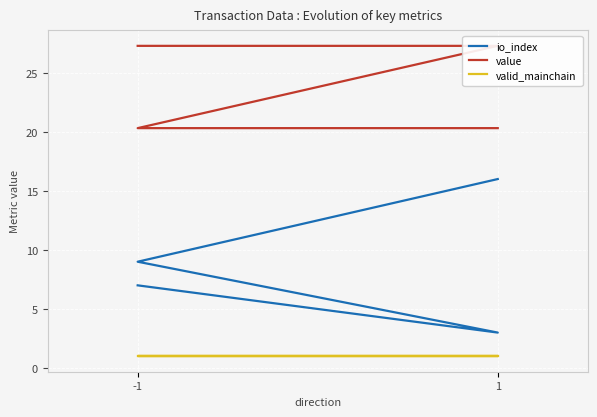

Which label corresponds to the largest value in the chart?

-1